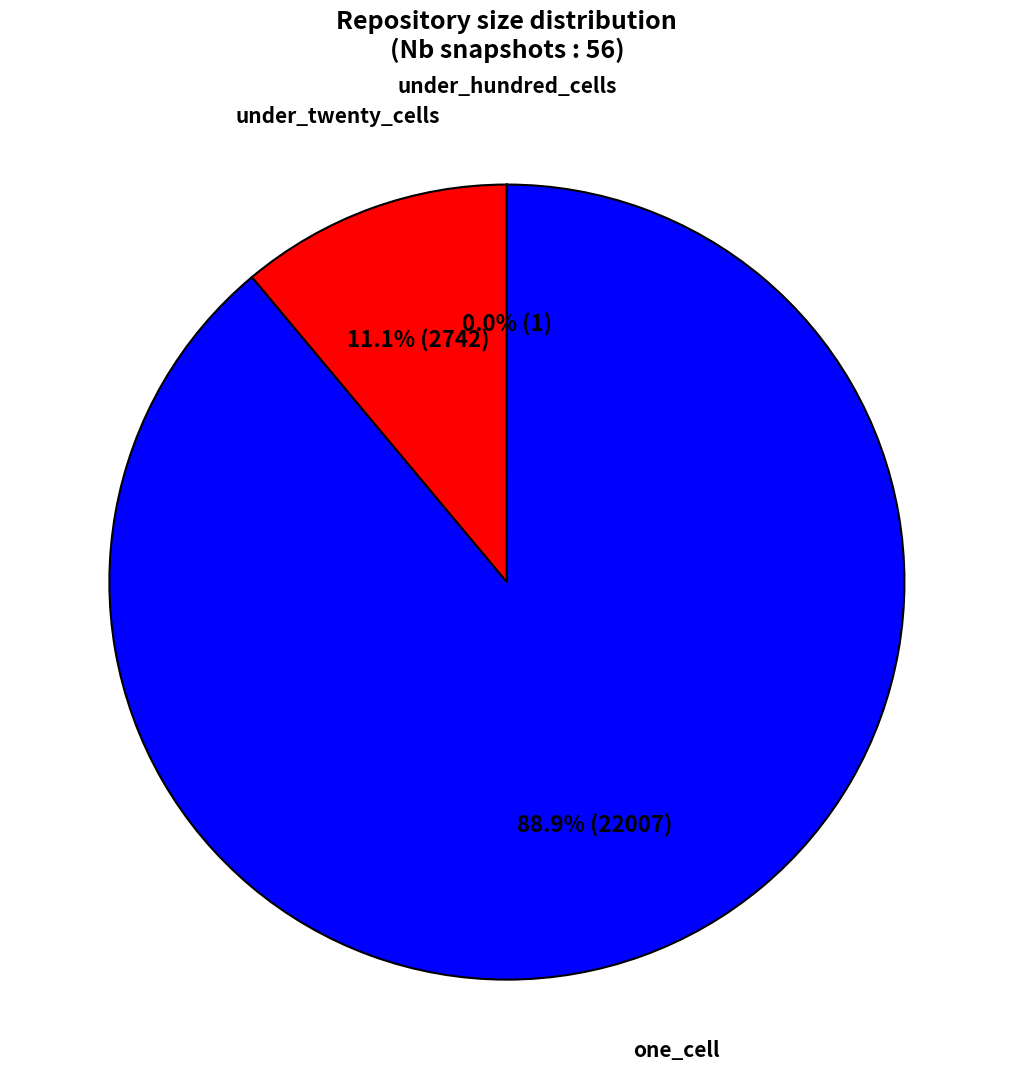

Does any single category account for the majority?

Yes